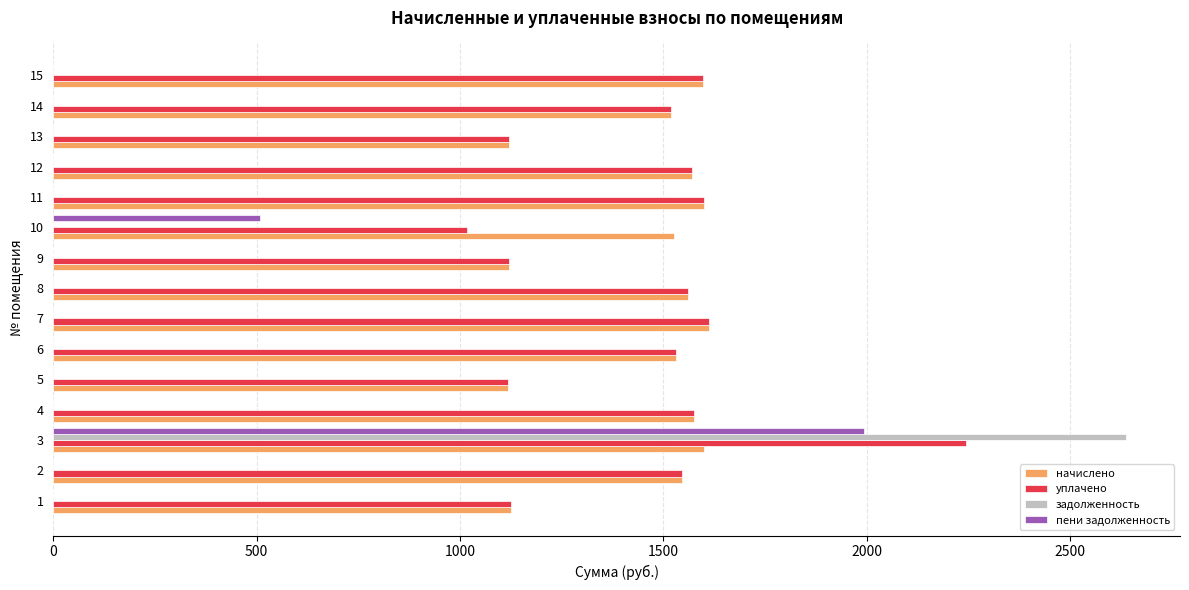

Which label corresponds to the largest value in the chart?

3